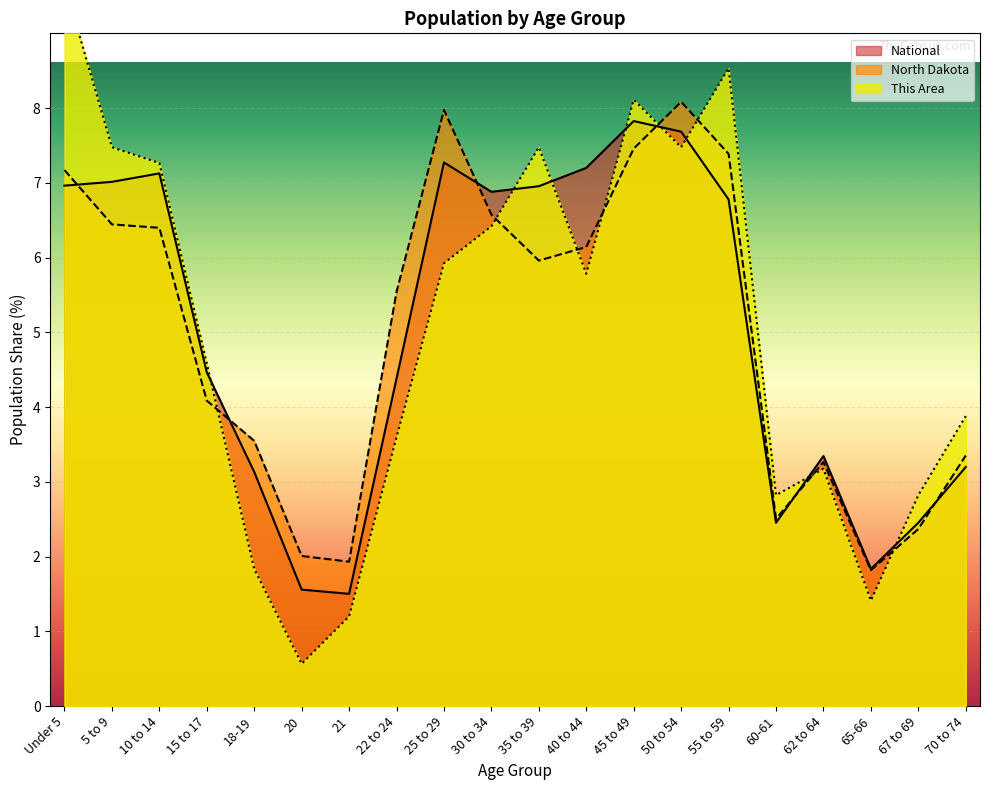

Is it true that National equals 3.0 at 25 to 29?

False